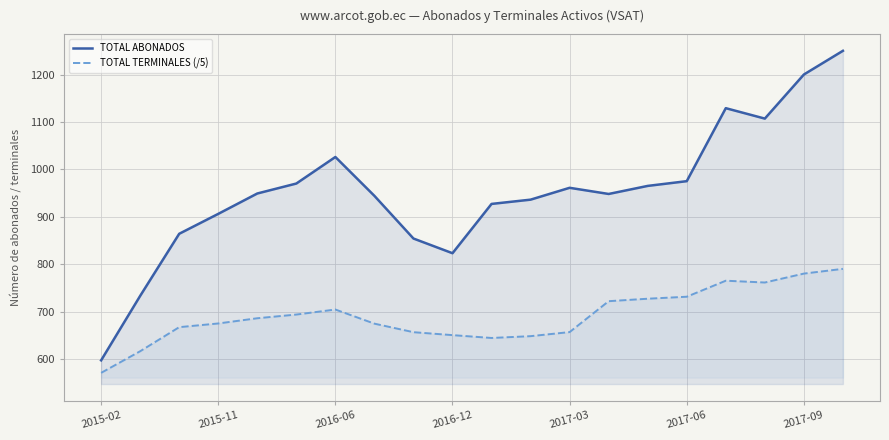

Which label corresponds to the smallest value in the chart?

2015-02